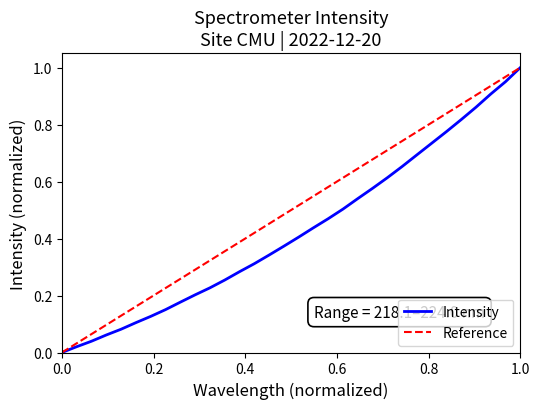

True or false: Intensity has a value of 0.5 at 0.0.

False